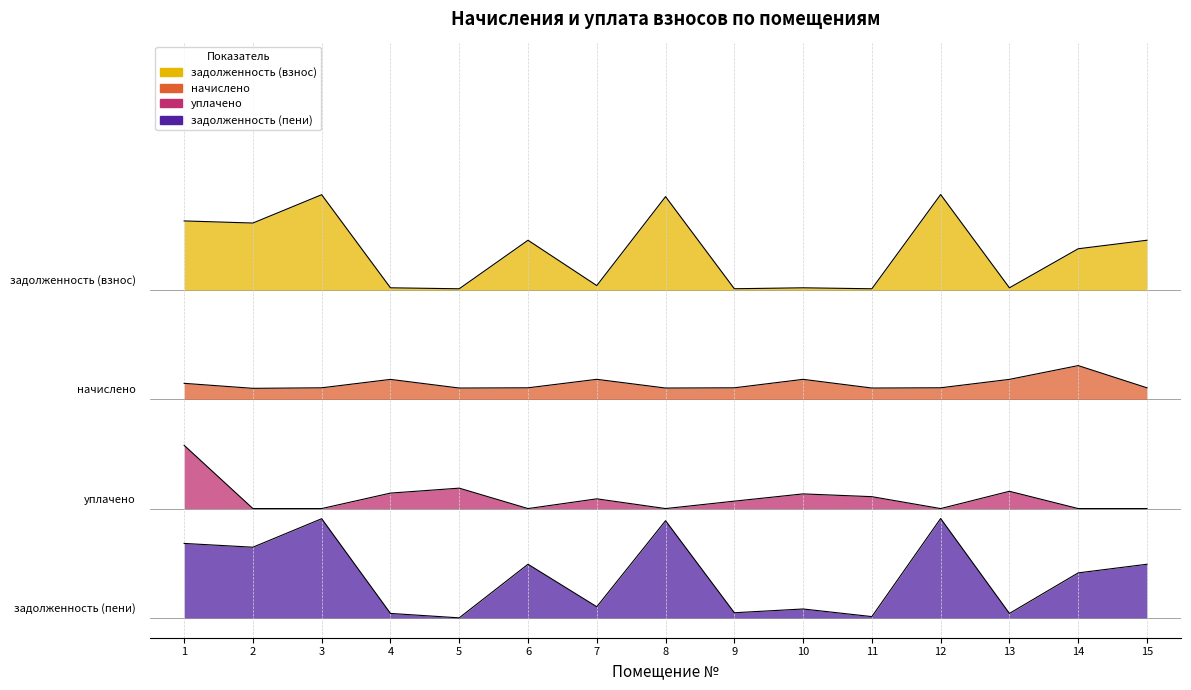

Rank the series by their maximum value, from highest to lowest.

задолженность (взнос), начислено, уплачено, задолженность (пени)